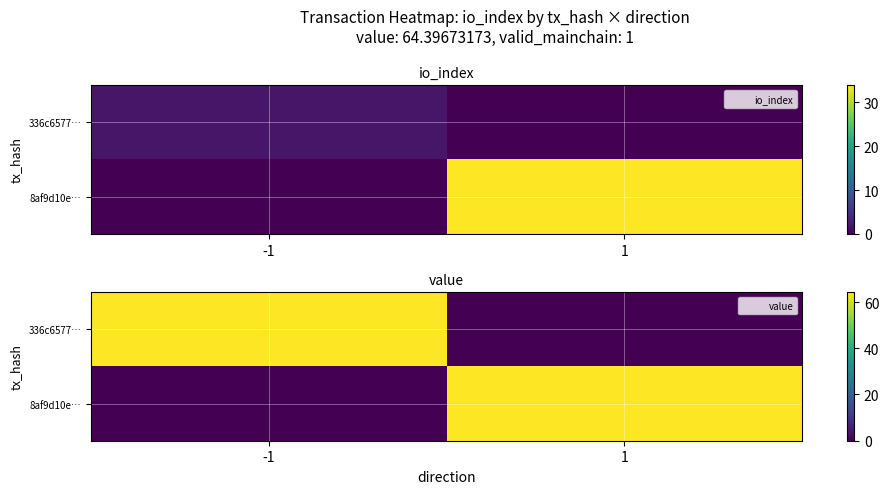

Count the number of data series in this chart.

2